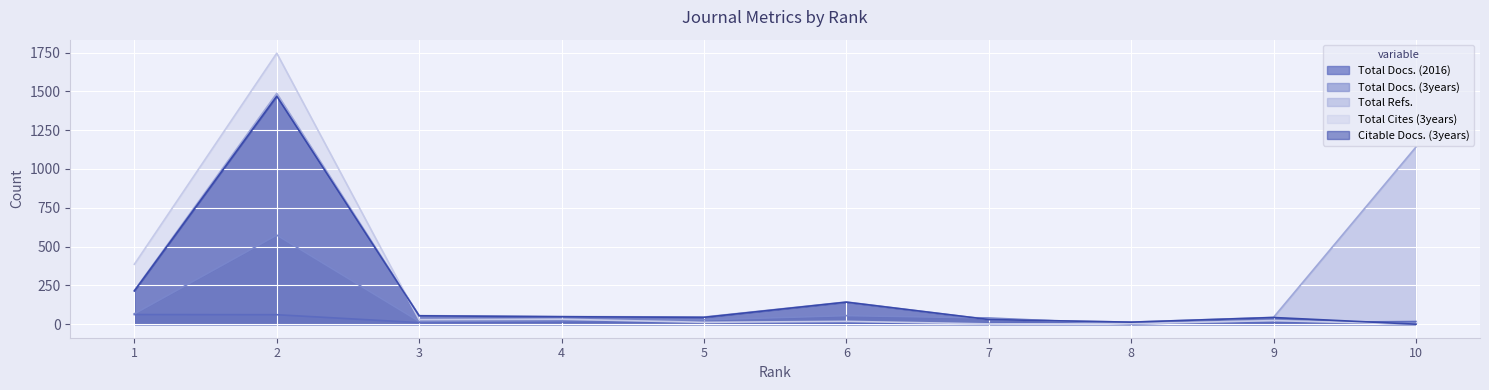

Is it true that Total Docs. (2016) equals 13 at 5?

True